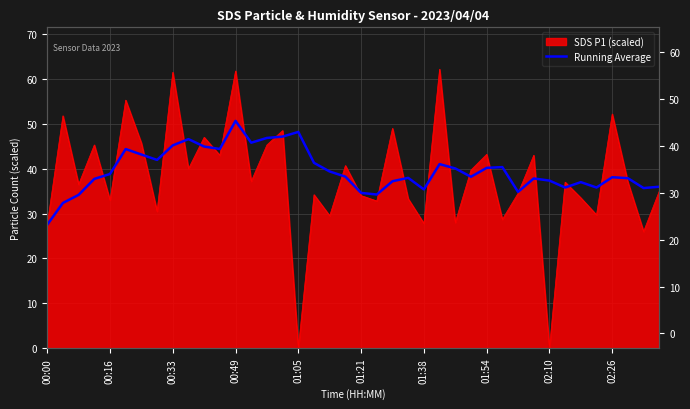

How many points are higher than both their immediate neighbors (excluding endpoints)?

10